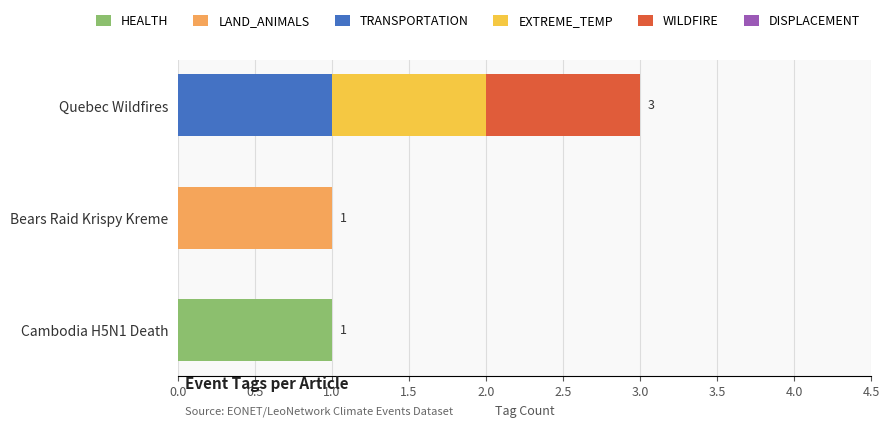

True or false: HEALTH has a value of 0 at Quebec Wildfires.

True